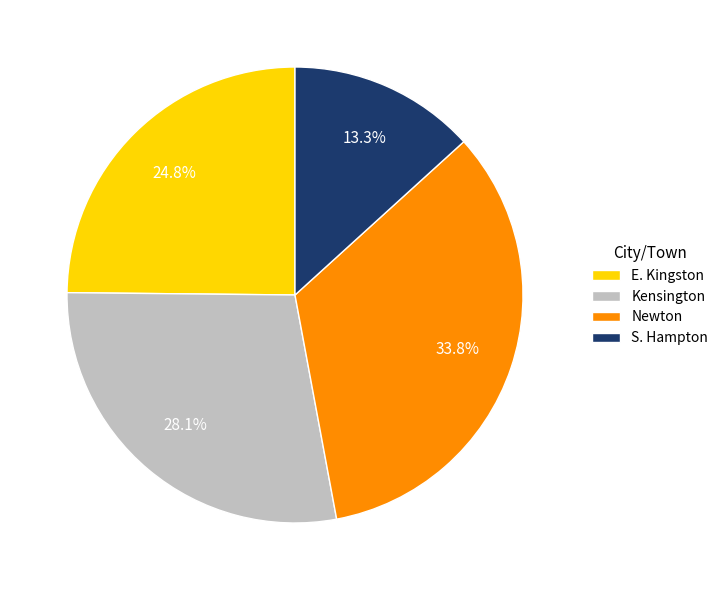

What is the smallest slice in the pie chart?

S. Hampton